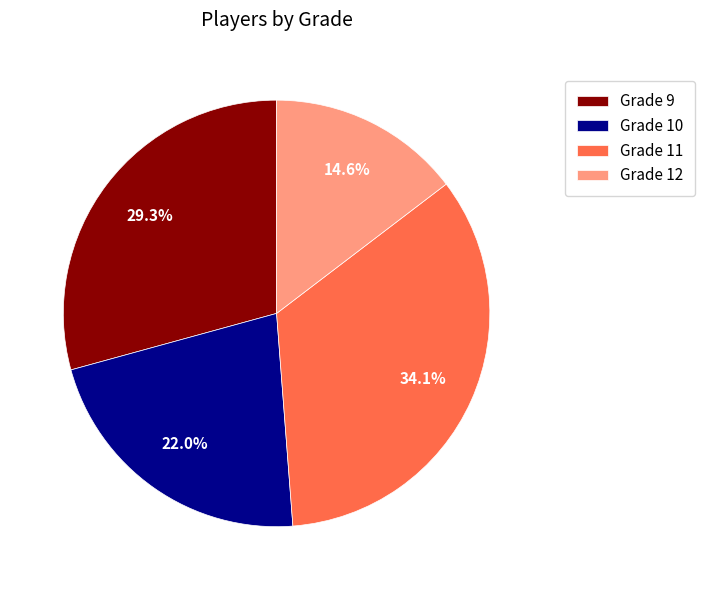

Rank the categories by value from lowest to highest.

Grade 12, Grade 10, Grade 9, Grade 11